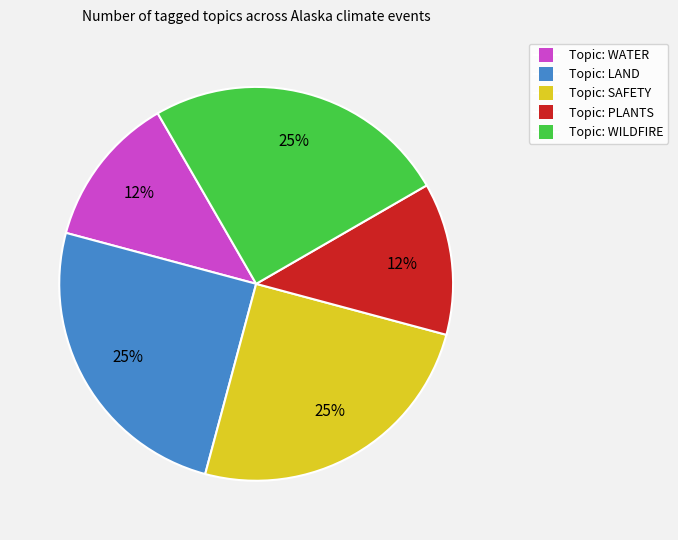

To the nearest percent, what is the average slice percentage?

20%